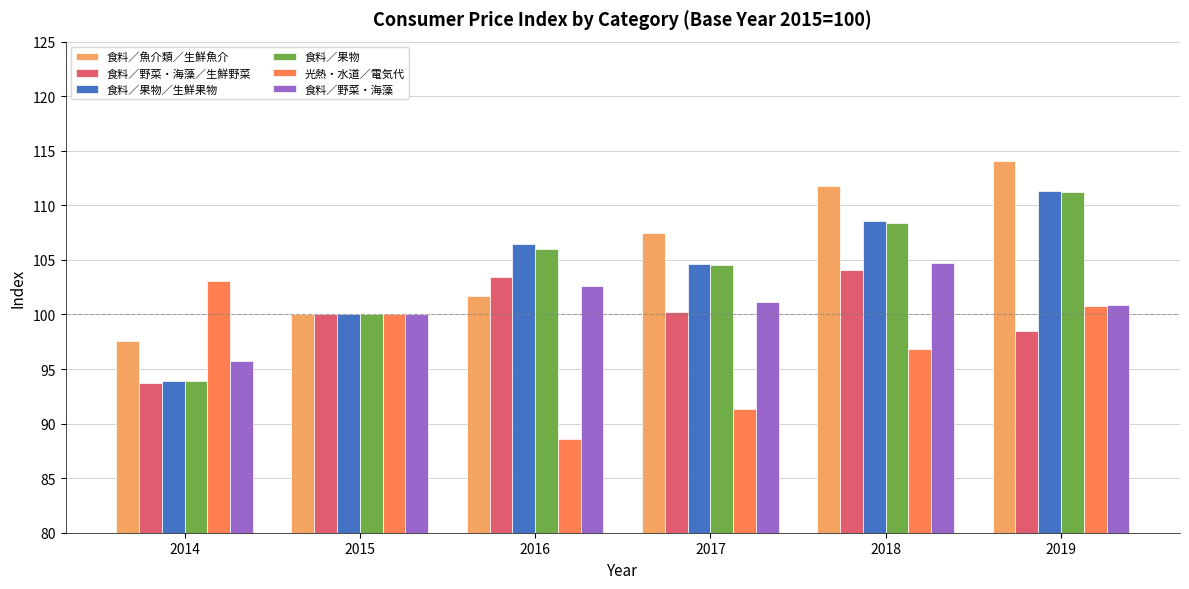

The 食料／魚介類／生鮮魚介 series shows 179.0 at 2017. True or false?

False